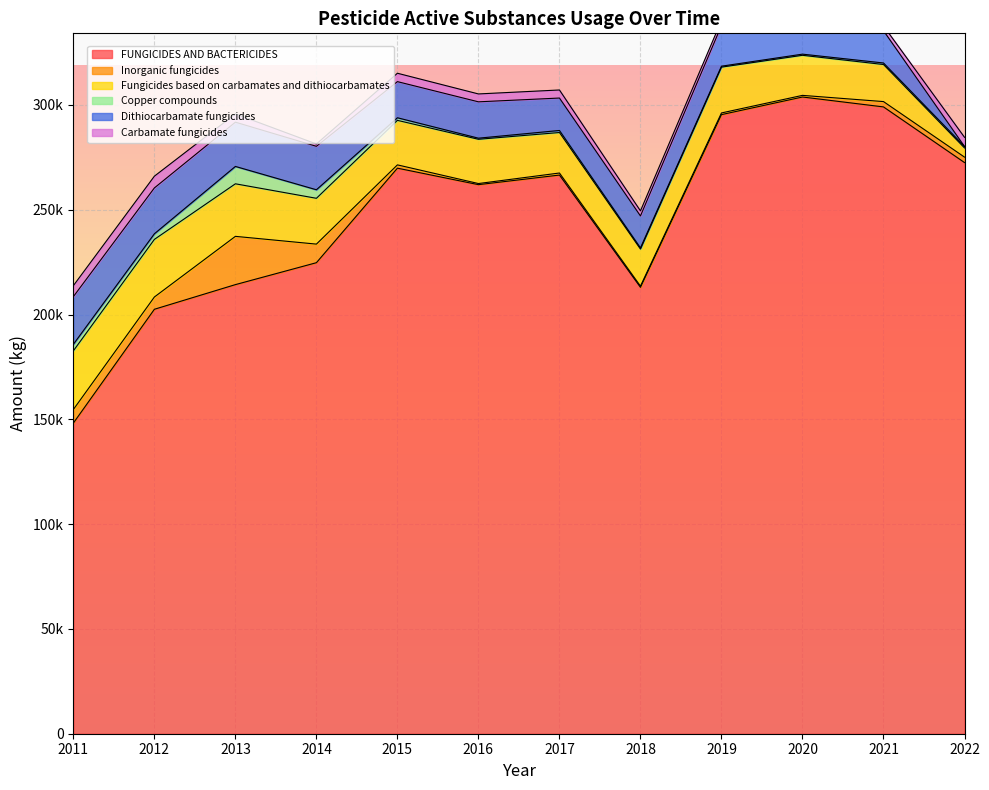

Which label corresponds to the largest value in the chart?

2020